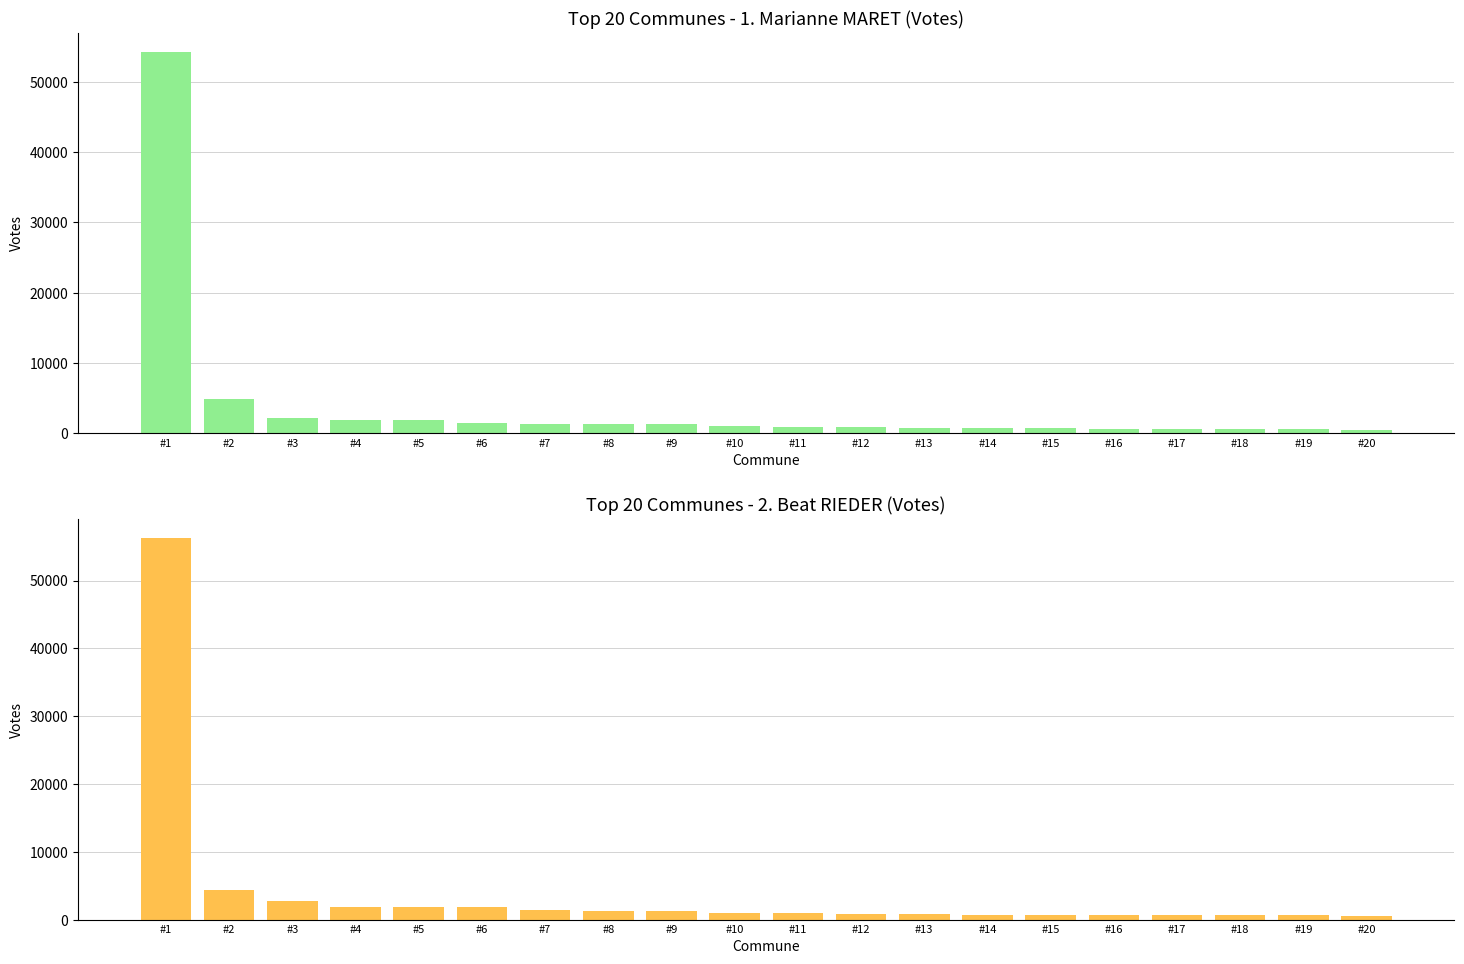

Are the bars grouped side by side (vs. stacked)?

Yes